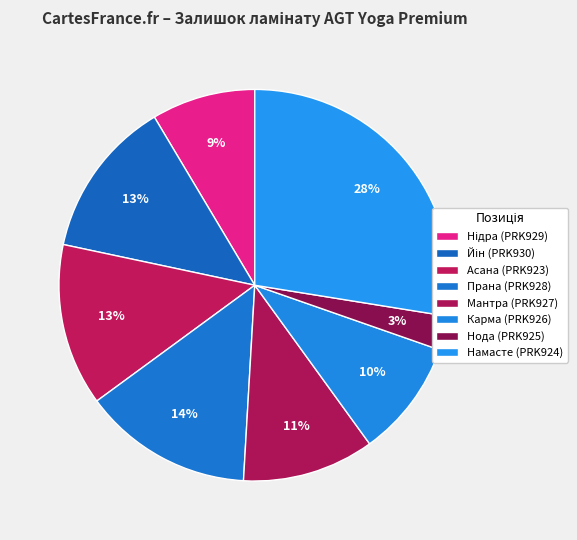

What percentage is the Прана (PRK928) slice, to the nearest percent?

14%